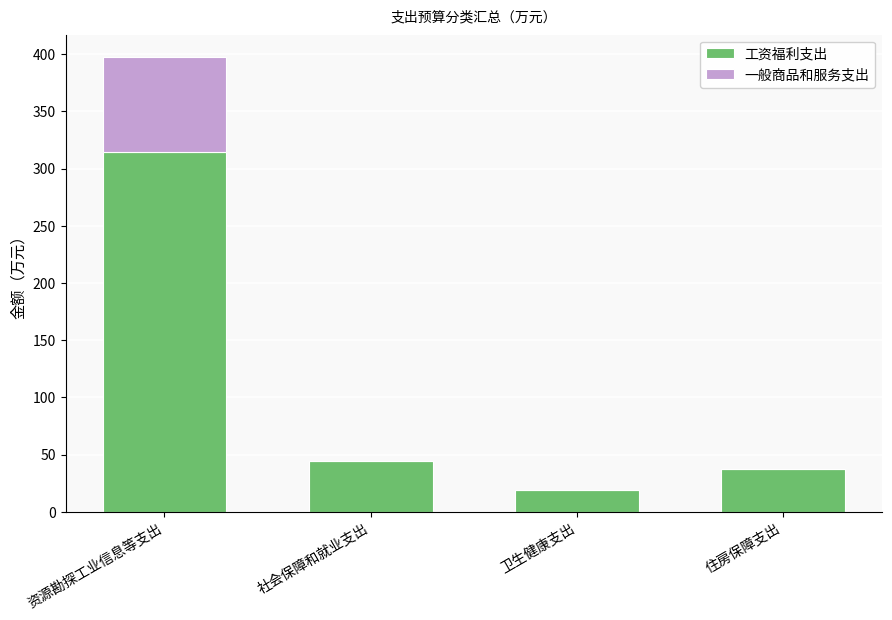

What is the sum of the 工资福利支出 values at 社会保障和就业支出 and 卫生健康支出?

63.4